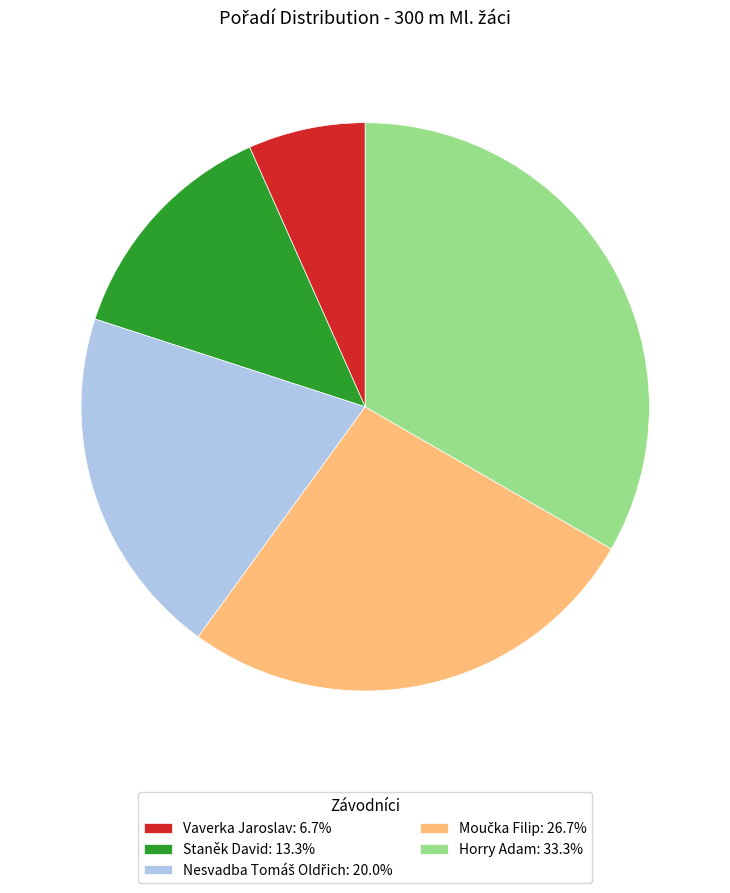

Is Staněk David the majority of the pie?

No